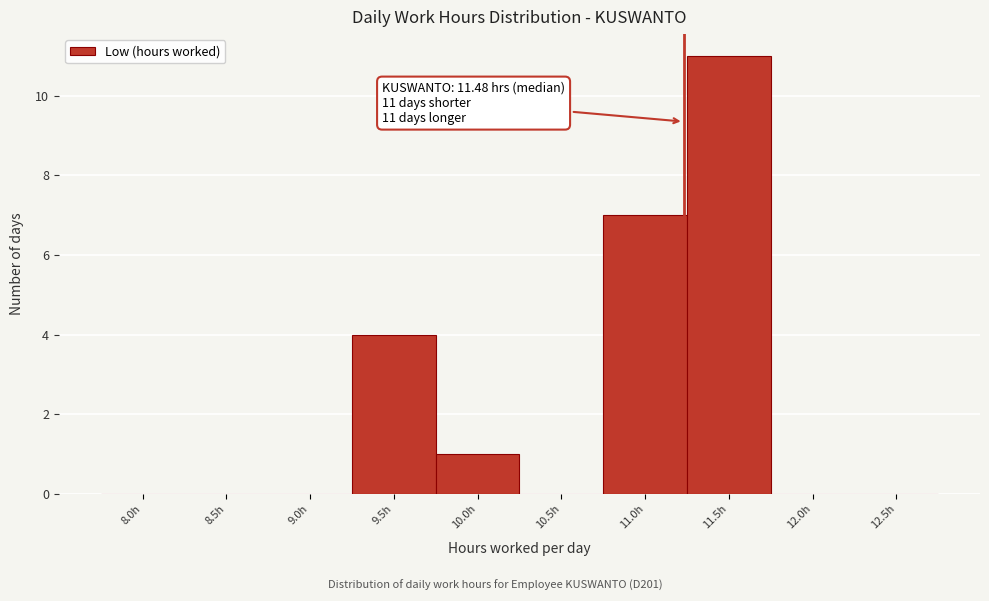

Reading left to right, what are all the values shown in this chart?

8.0h=0	8.5h=0	9.0h=0	9.5h=4	10.0h=1	10.5h=0	11.0h=7	11.5h=11	12.0h=0	12.5h=0